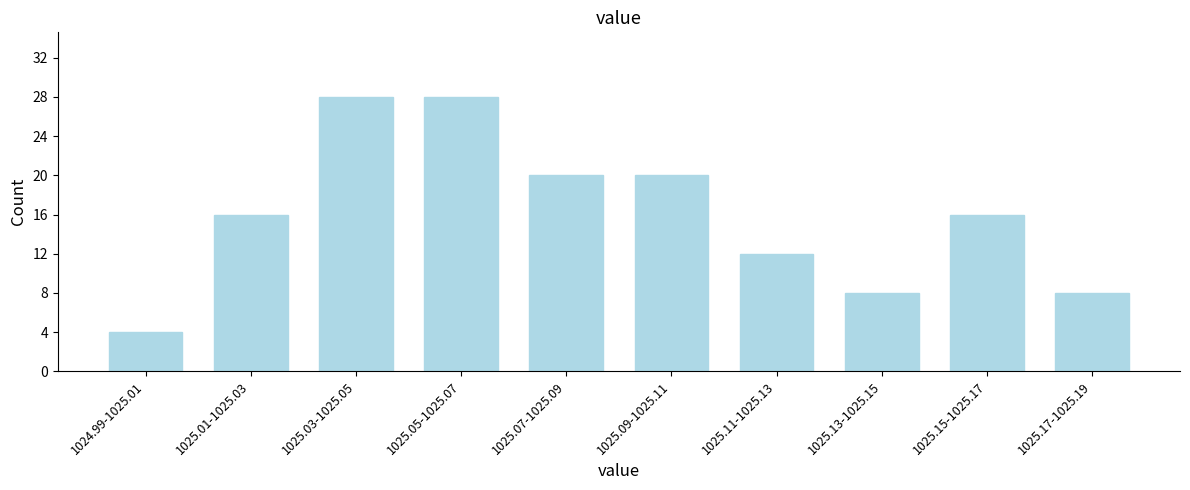

Reading left to right, extract all data points from this chart.

4	16	28	28	20	20	12	8	16	8